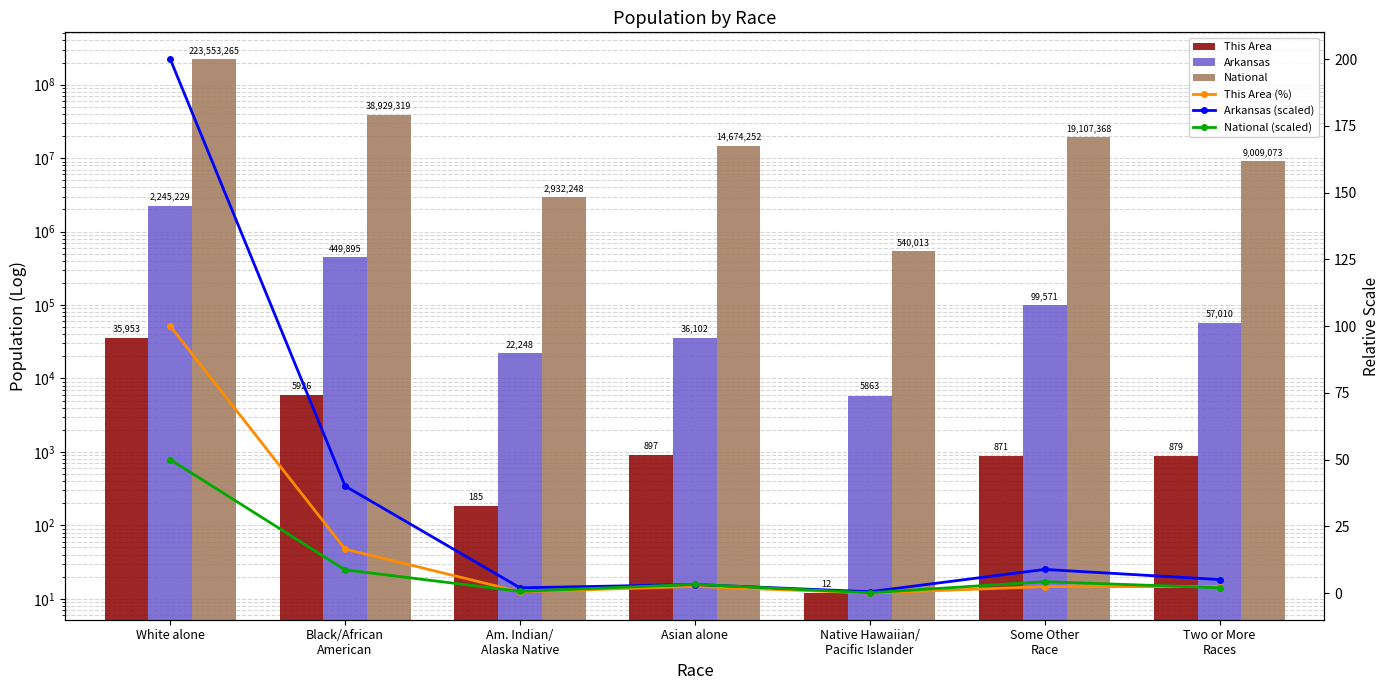

Which series has the widest spread of values?

National